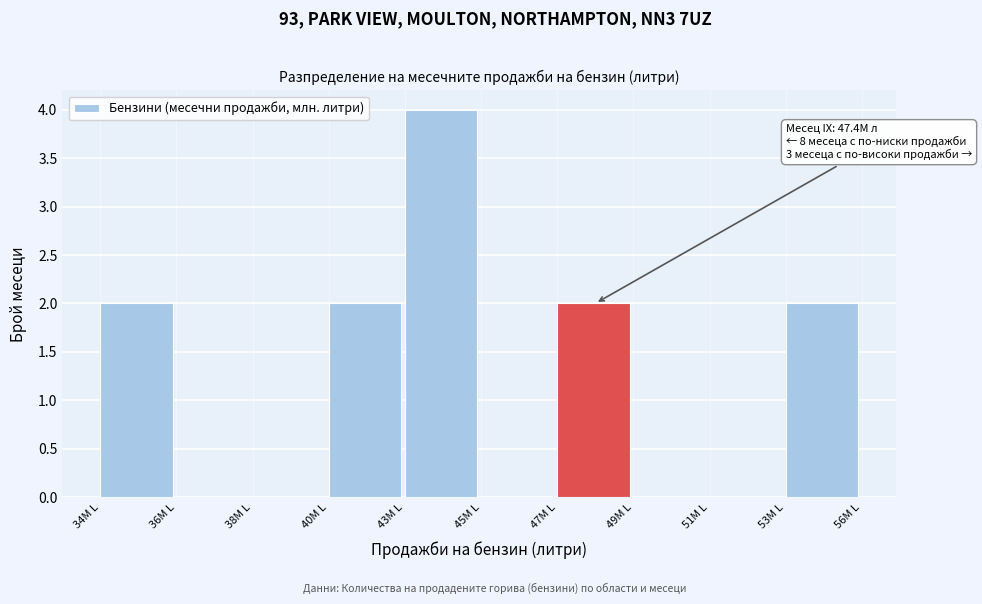

Reading left to right, what are all the values shown in this chart?

34M L=2	36M L=0	38M L=0	40M L=2	43M L=4	45M L=0	47M L=2	49M L=0	51M L=0	53M L=2